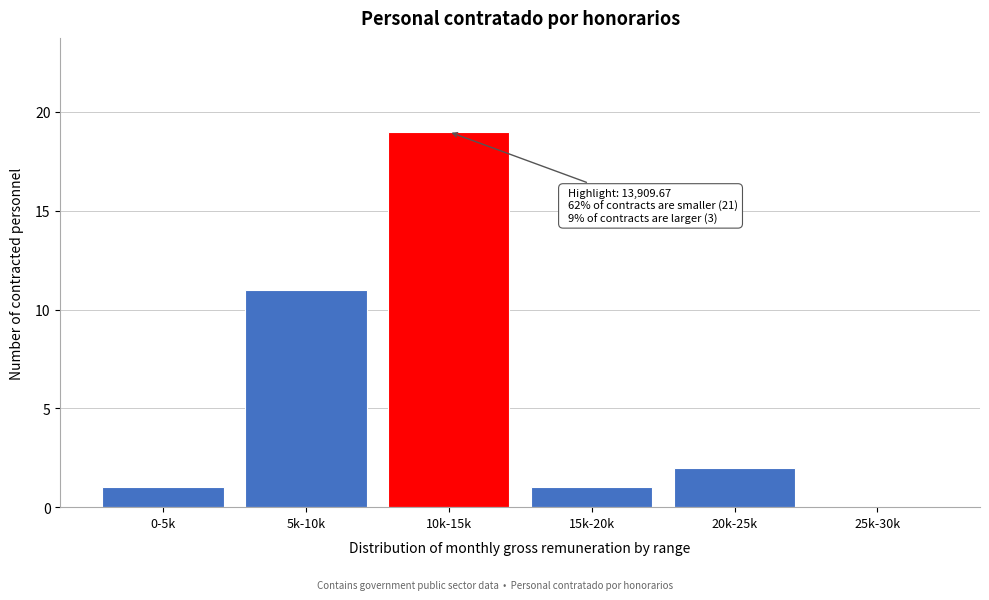

Reading left to right, transcribe all the data shown in this chart.

0-5k=1	5k-10k=11	10k-15k=19	15k-20k=1	20k-25k=2	25k-30k=0